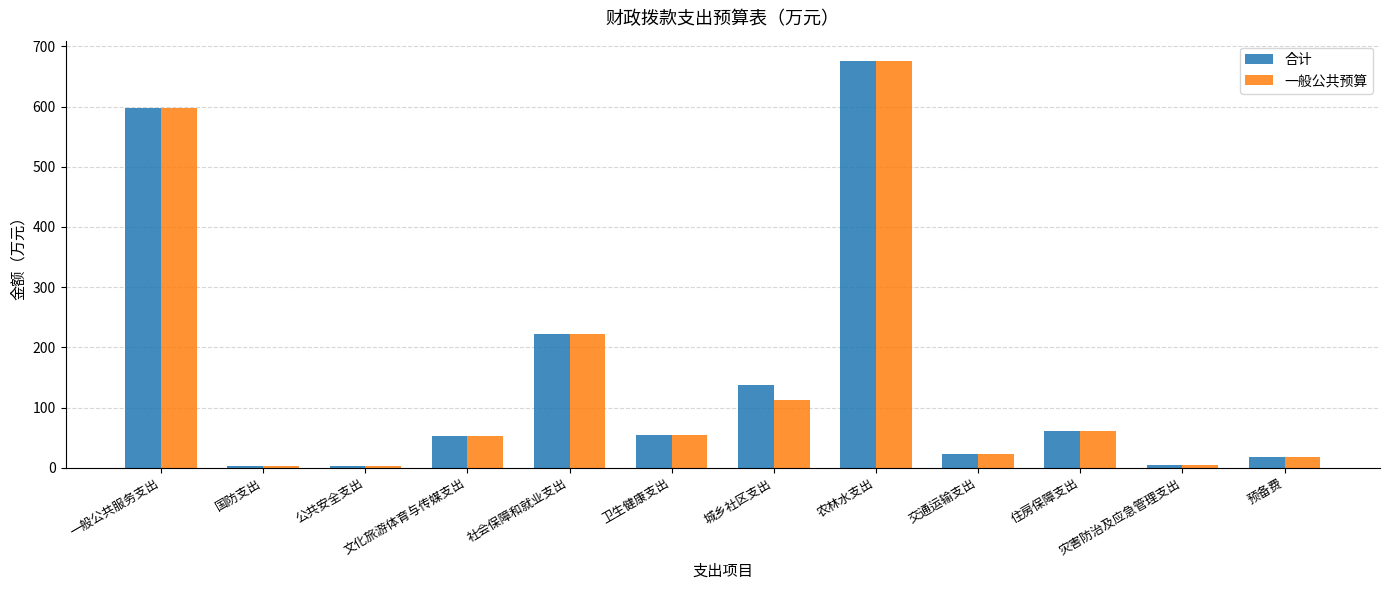

At which category is the sum across all series the highest?

农林水支出